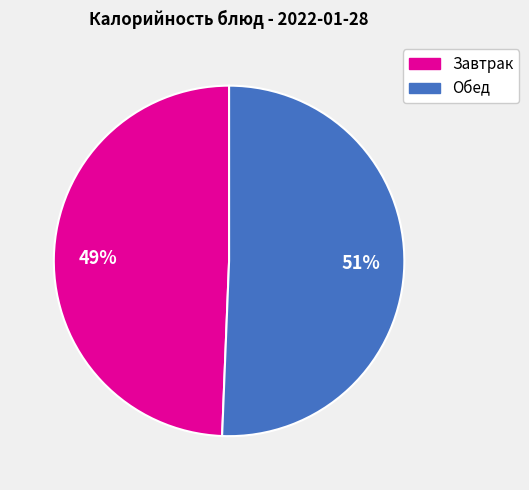

To the nearest percent, what is the average slice percentage?

50%